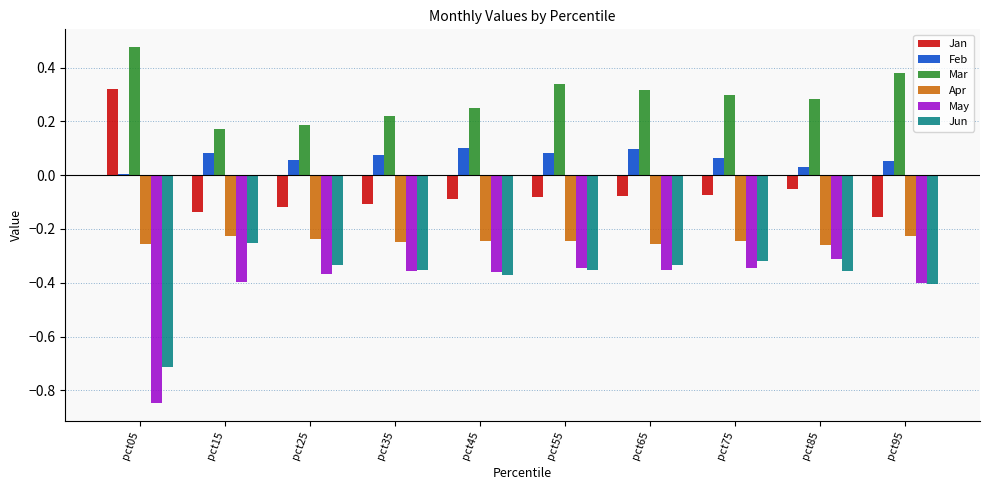

What is the total value across all series at pct75?

-0.6